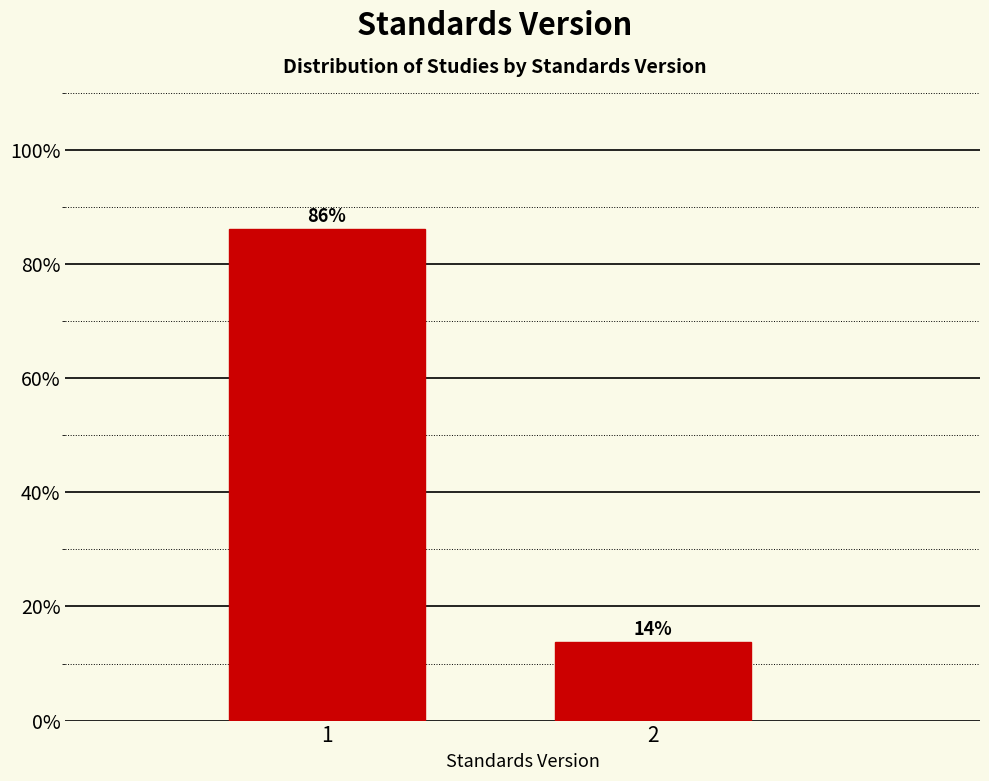

What is the value of the 2nd bar from the left?

13.8